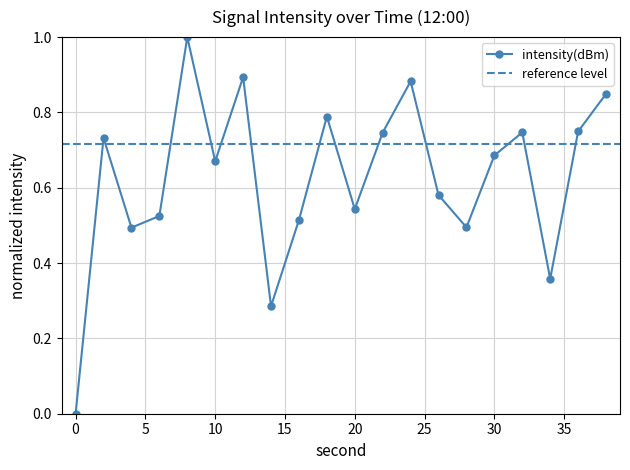

How many lines are shown in the chart?

1